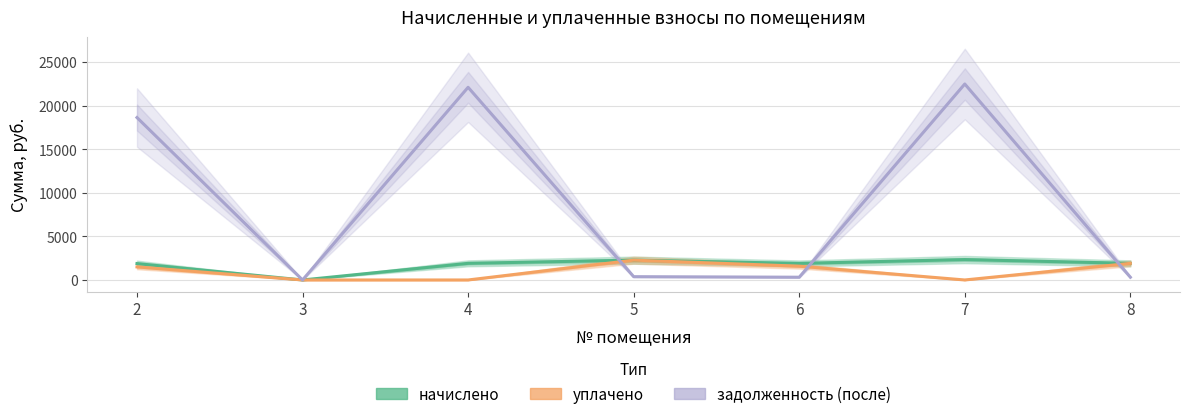

At which label does уплачено first exceed 1500?

5